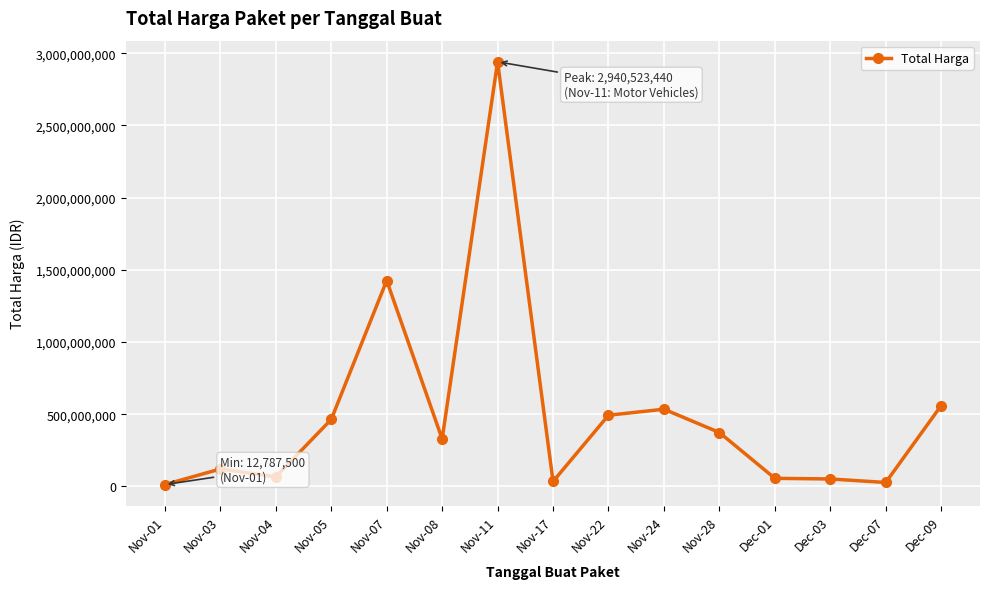

Does the chart display data point markers on the line(s)?

Yes